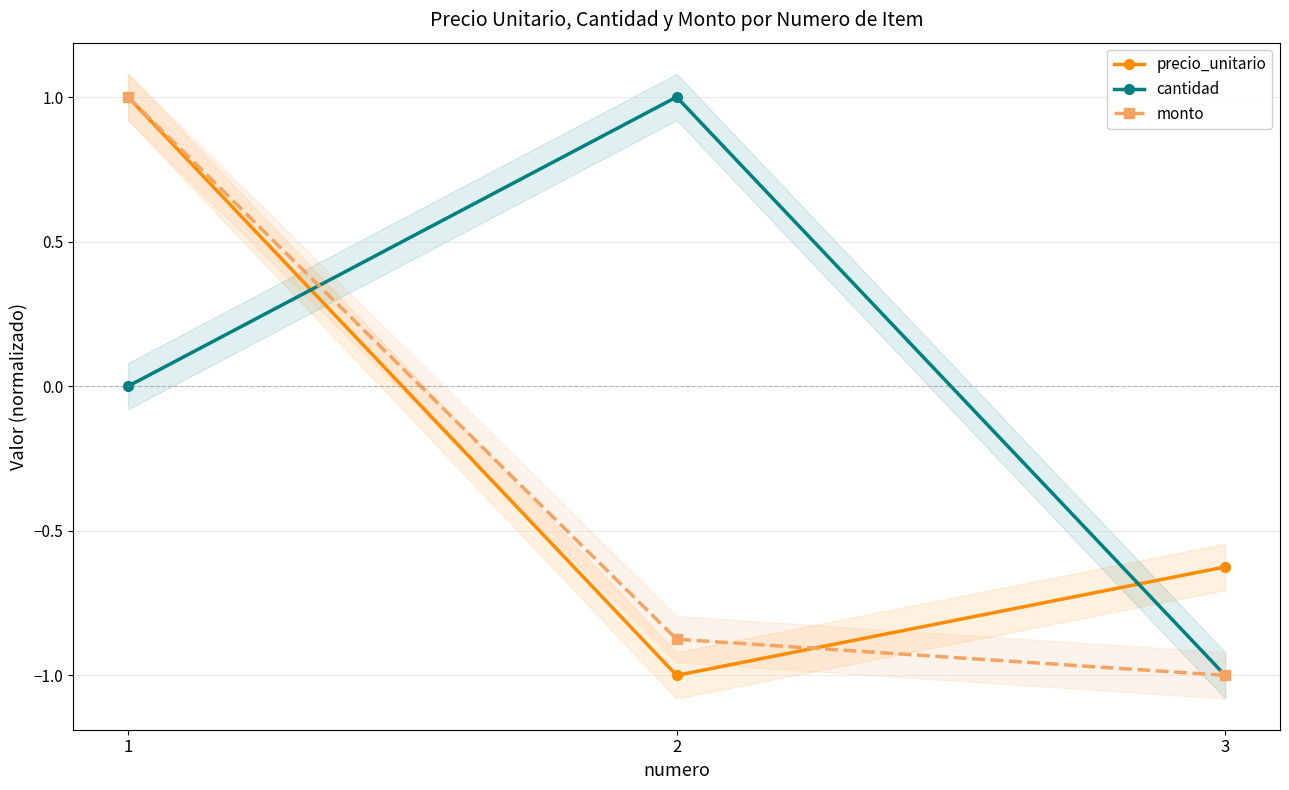

How many data points in precio_unitario are less than 0?

2